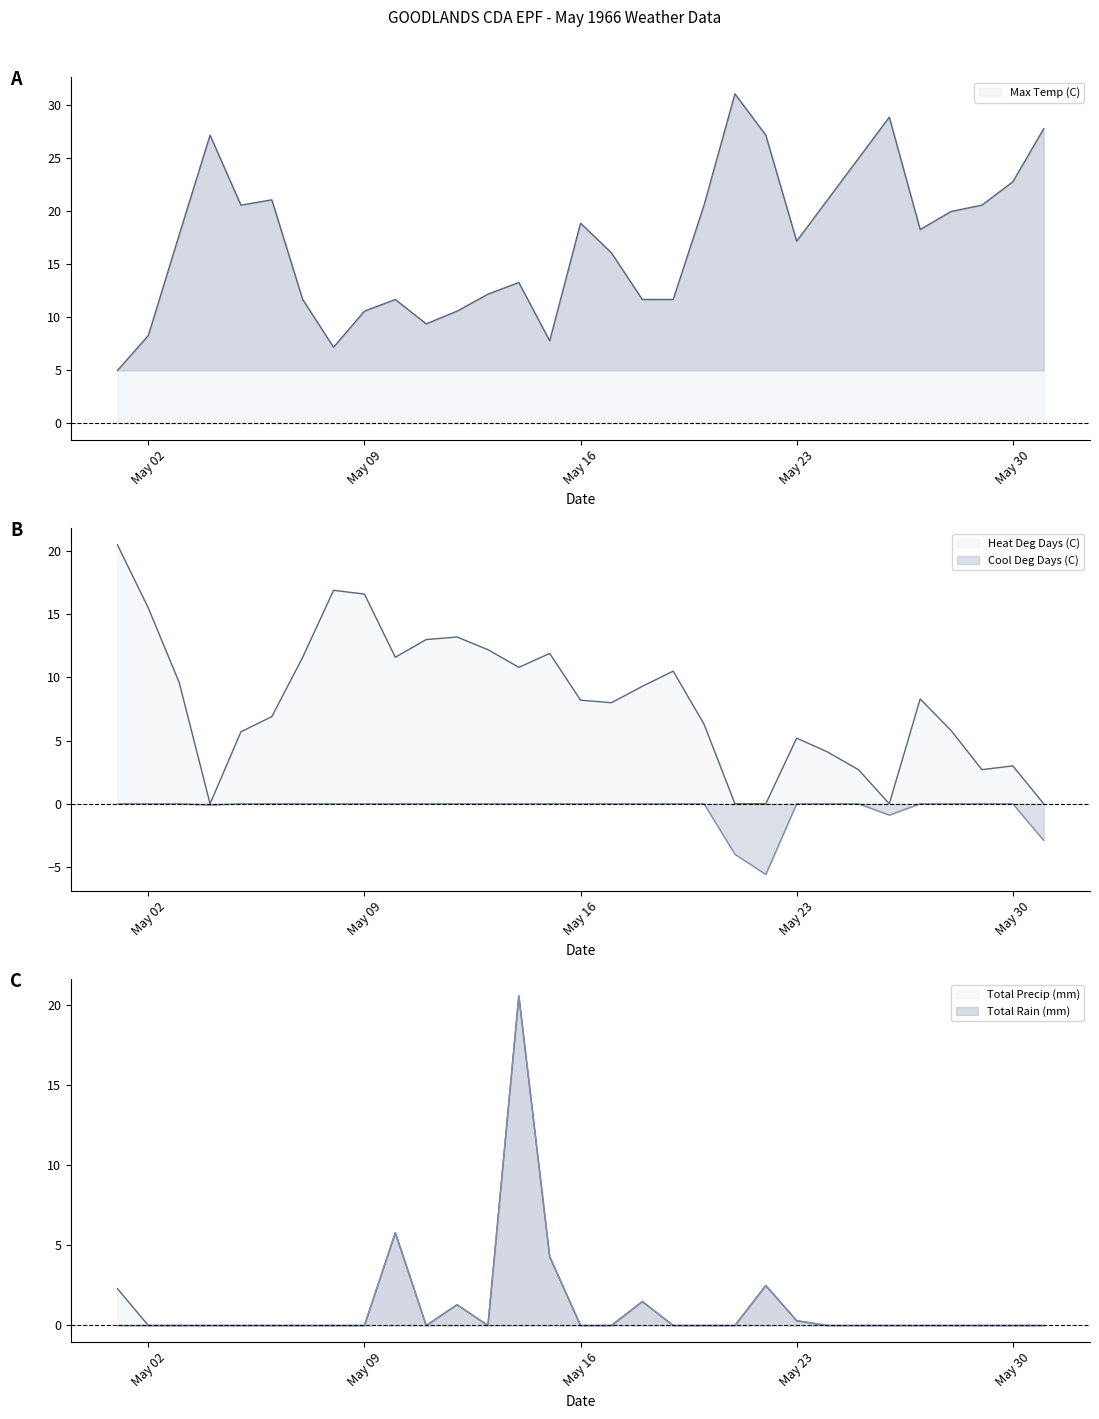

Which series changed the most between 1966-05-07 and 1966-05-20?

Max Temp (C)